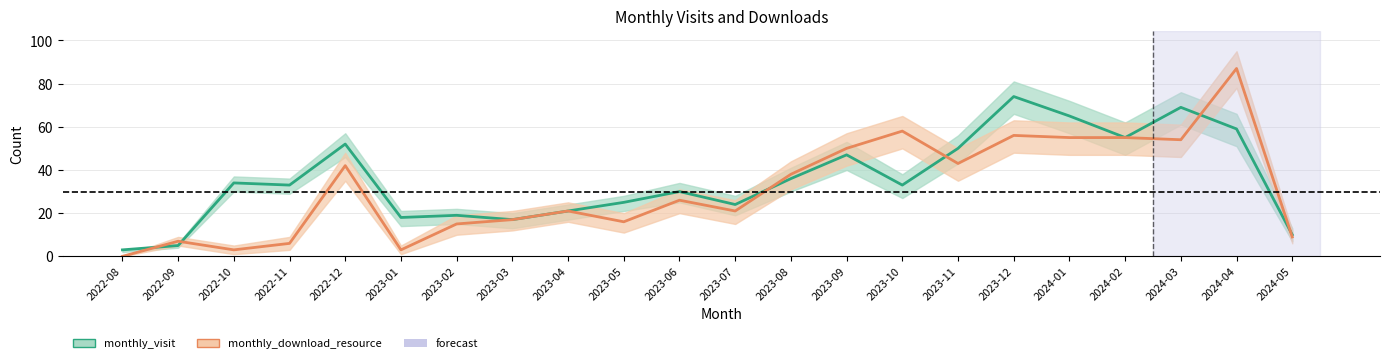

What is the minimum value for monthly_visit?

3